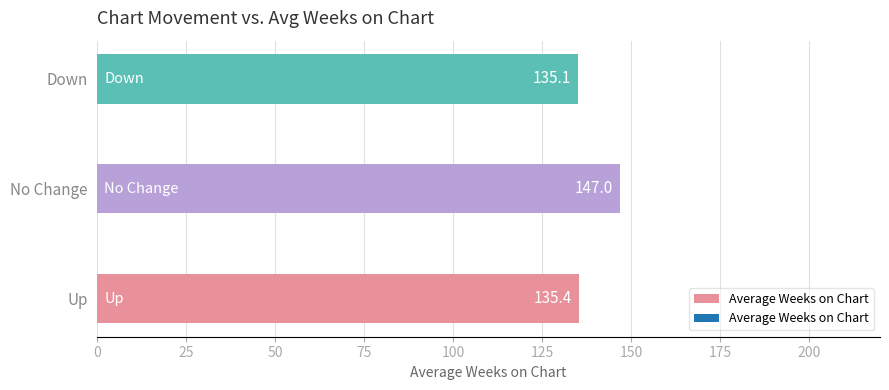

Reading top to bottom, extract all data points from this chart.

Down=135.1	No Change=147.0	Up=135.4